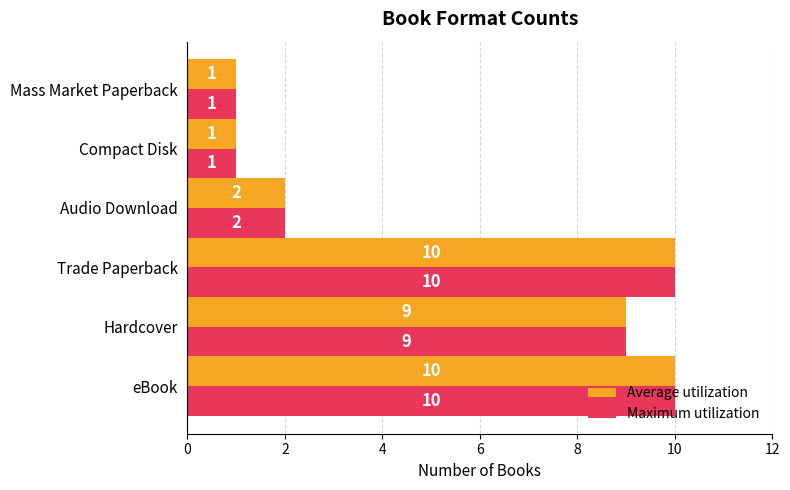

The value of Maximum utilization at Compact Disk is 1. True or false?

True